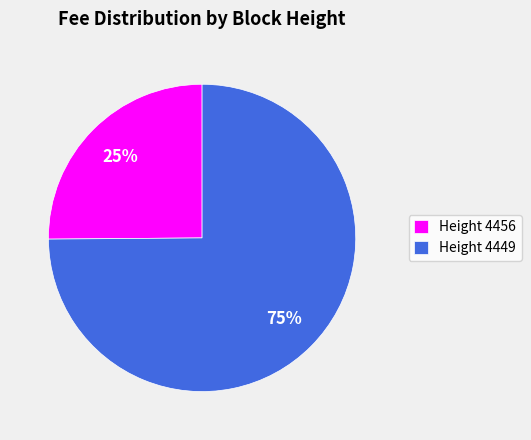

Count the number of slices in the pie.

2